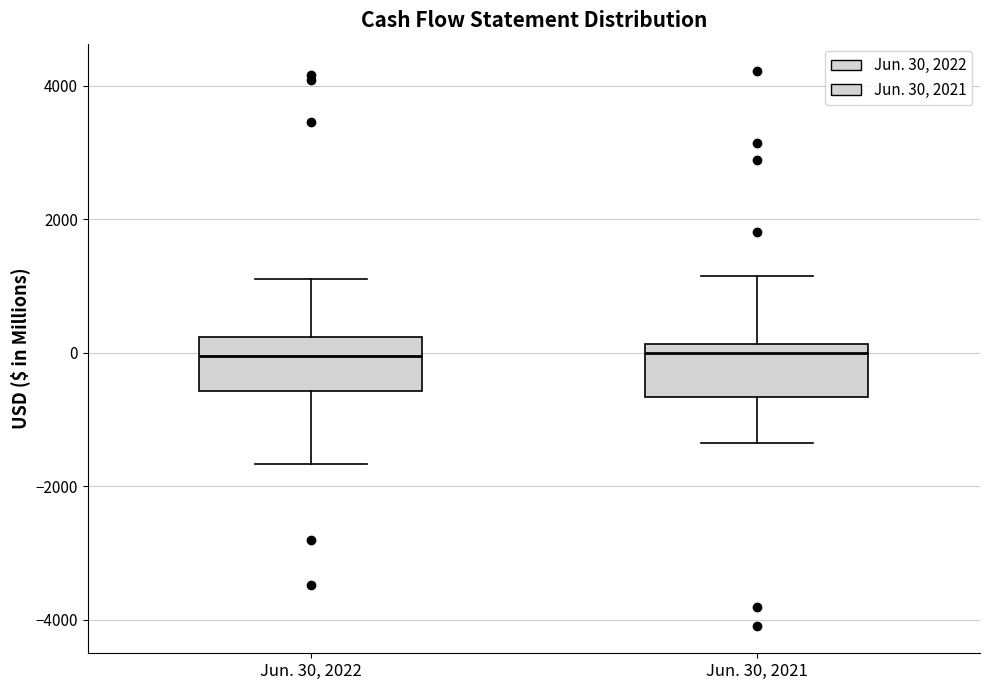

Reading left to right, read every box against the y-axis: the position of its median line, the range the box covers, and the ends of its whiskers. The values are not printed on the chart, so give them approximately, as read against the axis.

Jun. 30, 2022: median 0, box -600 to 200, whiskers -1600 to 1200
Jun. 30, 2021: median 0, box -600 to 200, whiskers -1400 to 1200